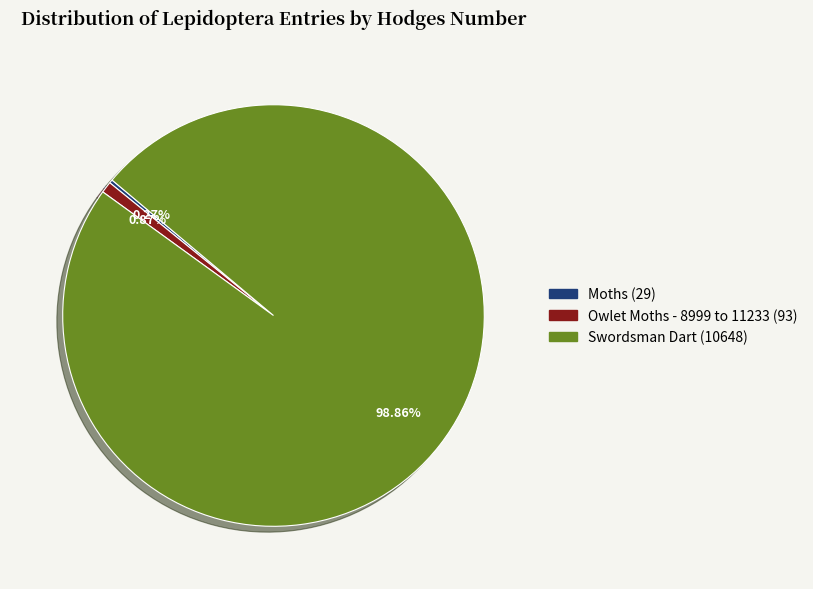

Which category has the biggest portion of the pie?

Swordsman Dart